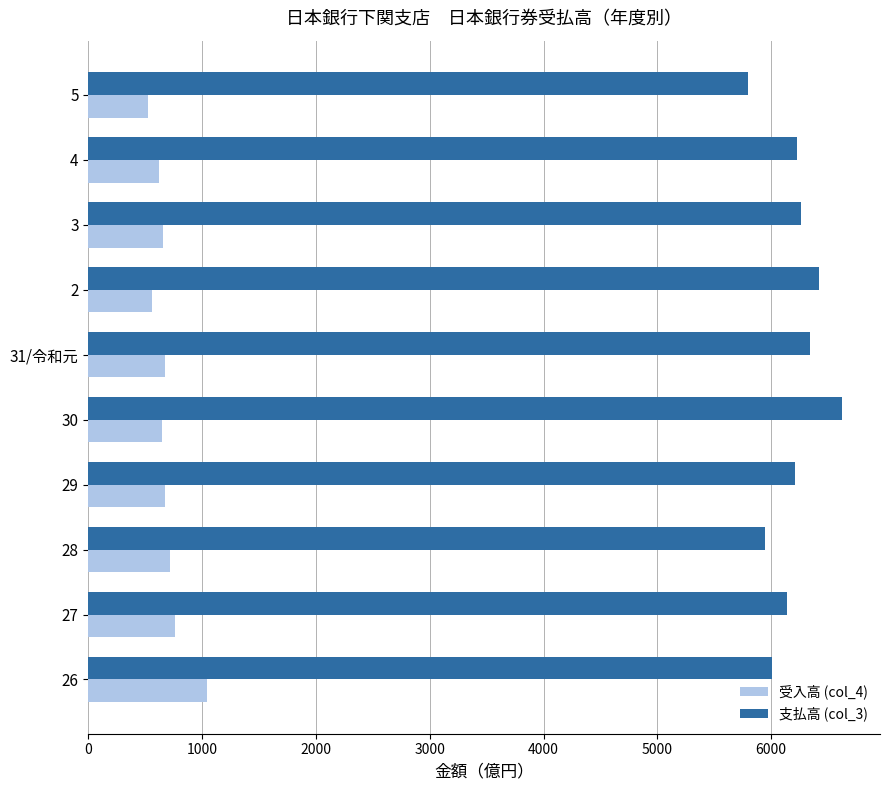

Which series has the largest total across all categories?

支払高 (col_3)